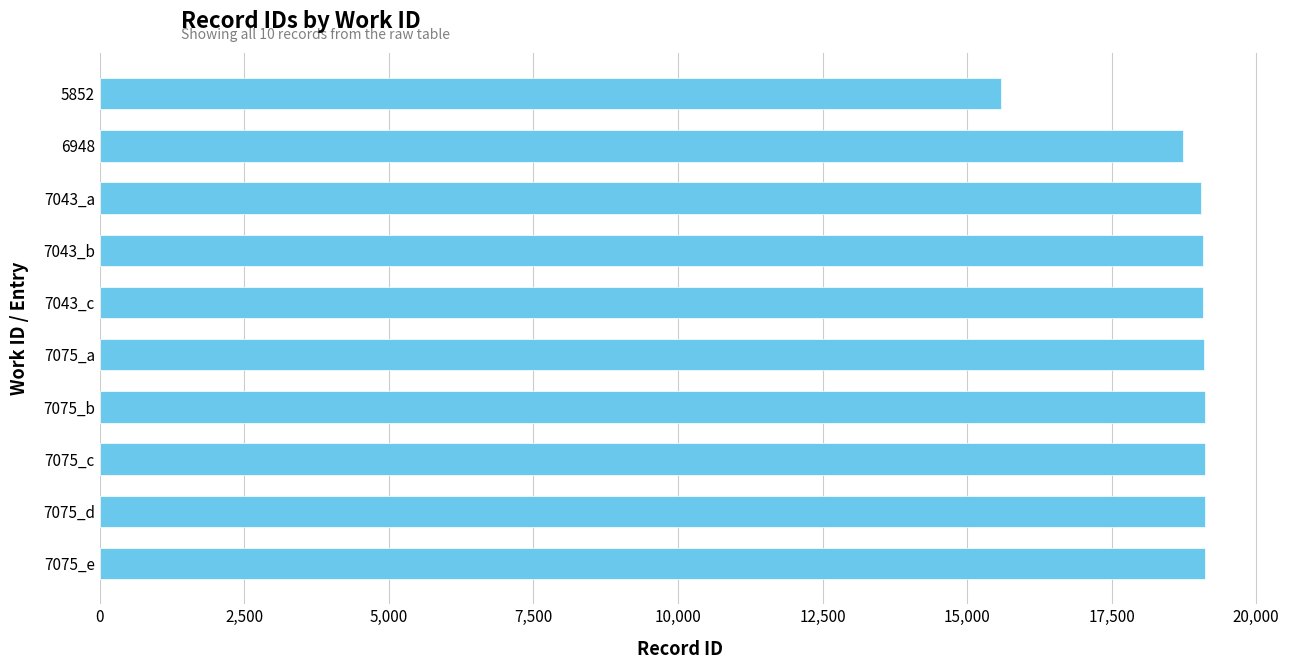

Does the chart contain stacked bars?

No